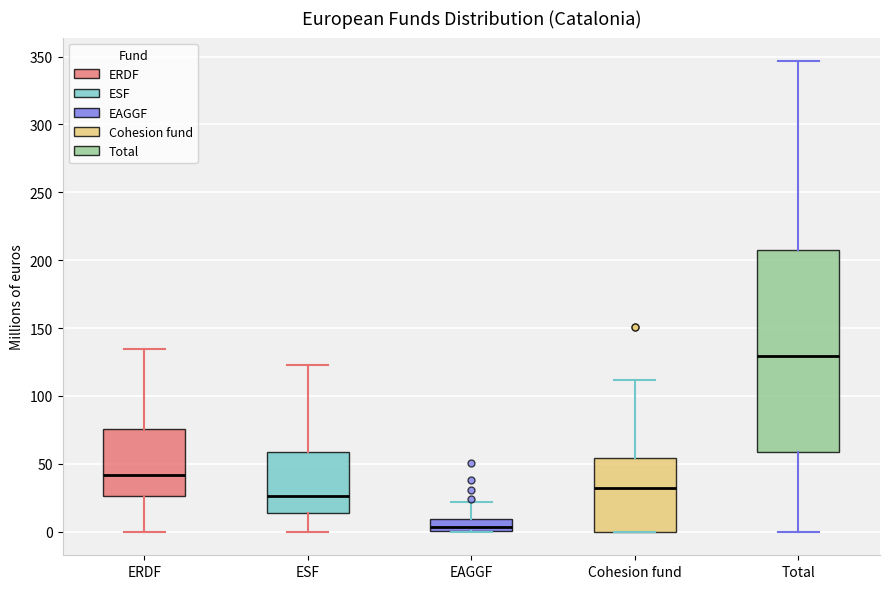

Comparing the boxes themselves (not the whiskers), which one is the tallest?

Total